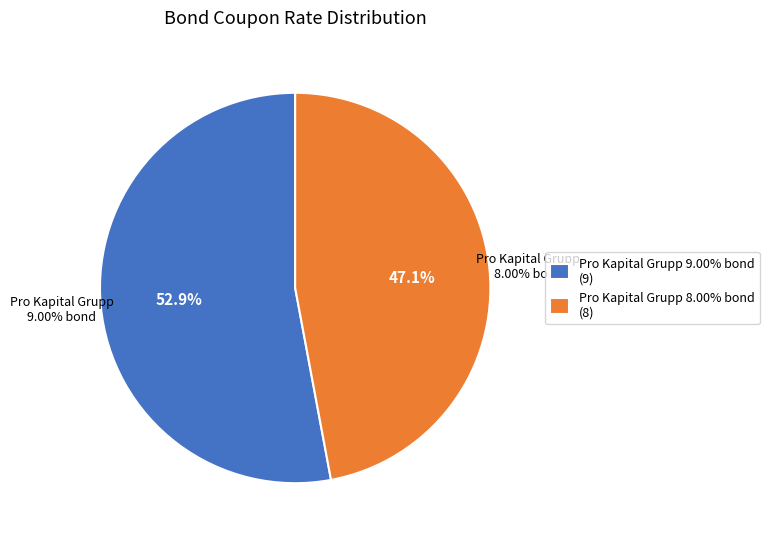

To the nearest percent, what is the difference between the Pro Kapital Grupp 8.00% bond and Pro Kapital Grupp 9.00% bond slice percentages?

6%